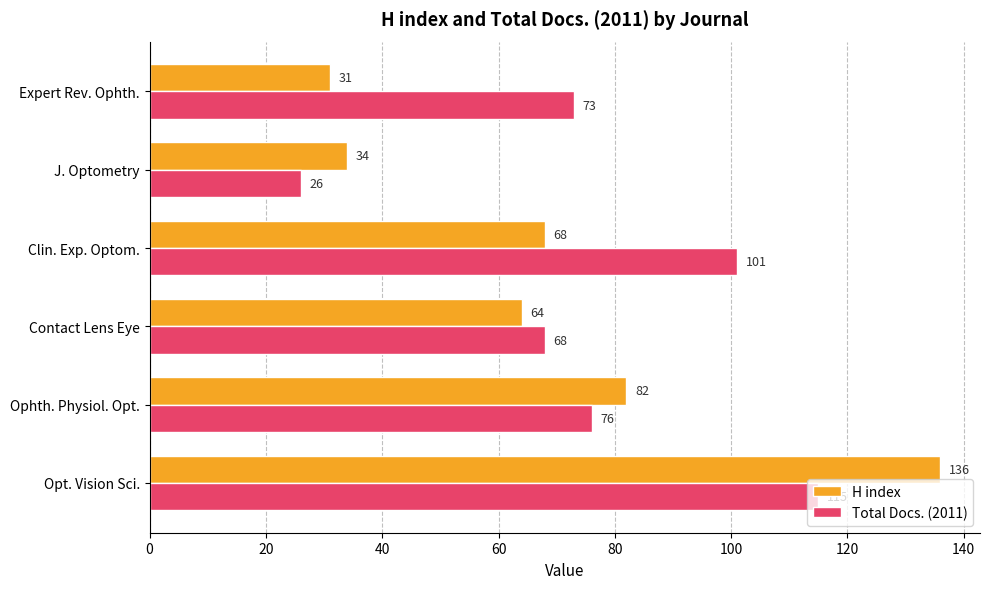

At which label is H index closest to 83?

Ophth. Physiol. Opt.